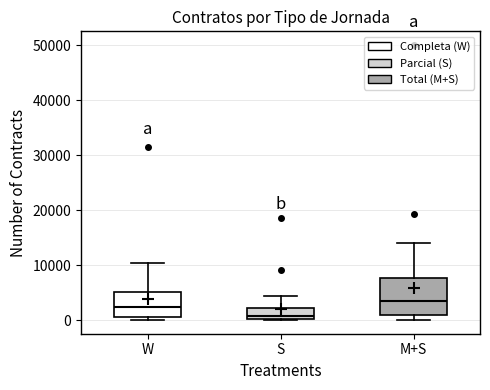

Reading left to right, transcribe this box plot: for each box, give where its median line is, the range the box spans, and where its two whiskers end, as read against the y-axis. The values are not printed on the chart, so give them approximately, as read against the axis.

W: median 2000, box 1000 to 5000, whiskers 0 to 10000
S: median 1000, box 0 to 2000, whiskers 0 to 4000
M+S: median 3000, box 1000 to 8000, whiskers 0 to 14000